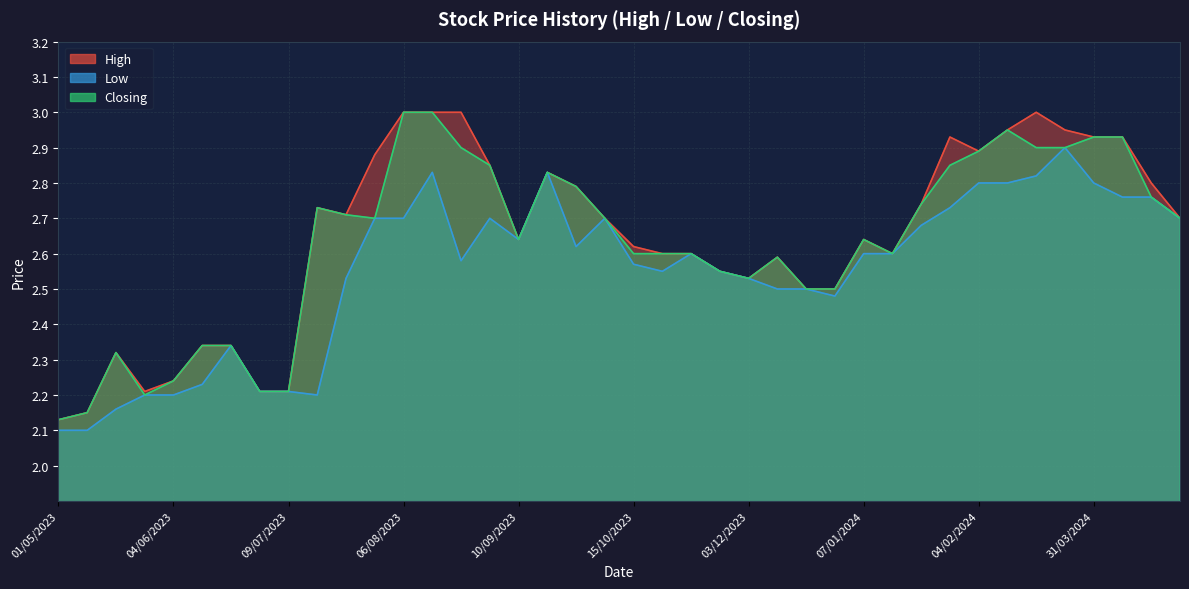

Does the chart display data point markers on the line(s)?

No